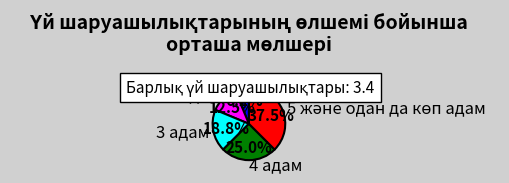

Count the number of slices in the pie.

5